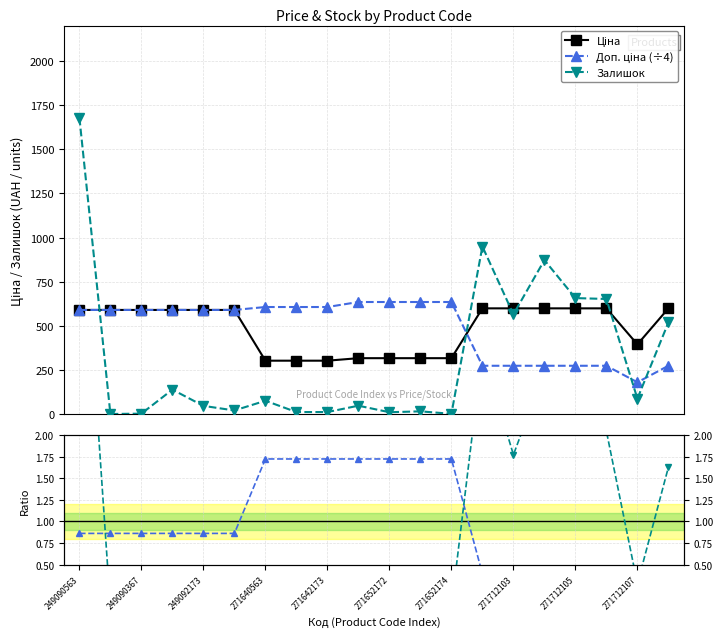

Reading left to right, what are all the values shown in this chart?

Ціна: 591.0	591.0	591.0	591.0	591.0	591.0	303.8	303.8	303.8	317.9	317.9	317.9	317.9	599.9	599.9	599.9	599.9	599.9	395.9	599.9
Доп. ціна (÷4): 591.0	591.0	591.0	591.0	591.0	591.0	607.5	607.5	607.5	635.9	635.9	635.9	635.9	275.0	275.0	275.0	275.0	275.0	181.5	275.0
Залишок: 1679.0	2.0	4.0	140.0	48.0	22.0	77.0	13.0	13.0	49.0	12.0	17.0	3.0	950.0	566.0	873.0	658.0	653.0	89.0	520.0
Доп./Ціна ratio: 0.9	0.9	0.9	0.9	0.9	0.9	1.7	1.7	1.7	1.7	1.7	1.7	1.7	0.4	0.4	0.4	0.4	0.4	0.4	0.4
Залишок ratio: 5.3	0.0	0.0	0.4	0.2	0.1	0.2	0.0	0.0	0.2	0.0	0.1	0.0	3.0	1.8	2.7	2.1	2.0	0.3	1.6